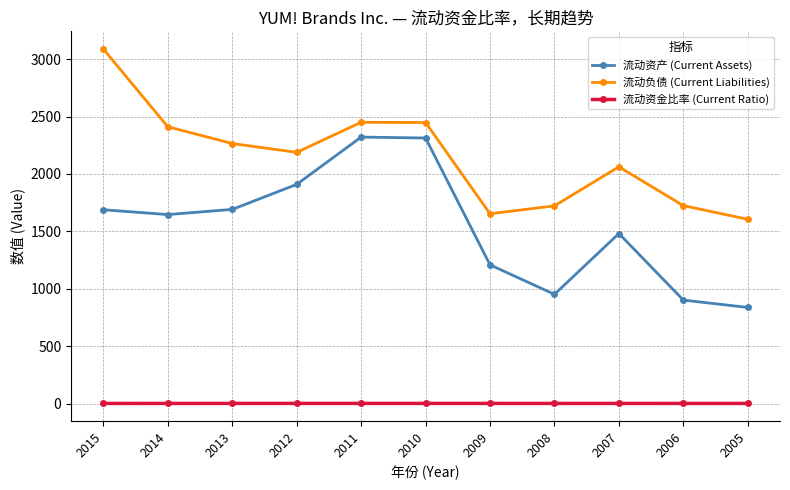

Which series changed the most between 2011 and 2005?

流动资产 (Current Assets)